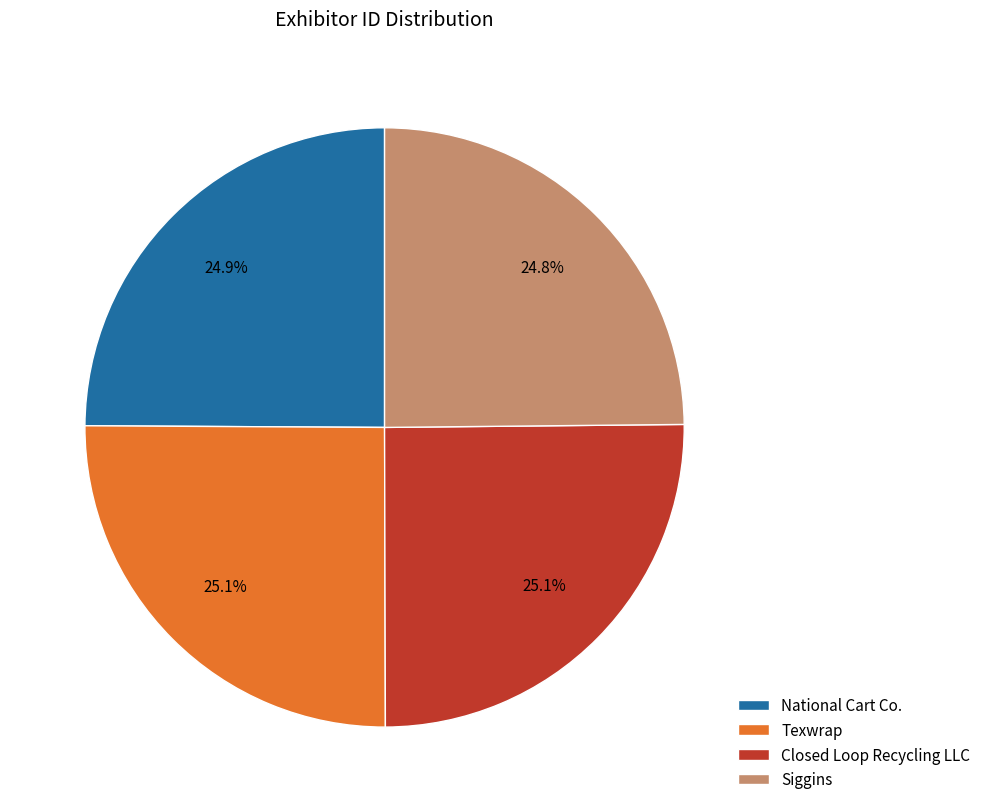

What percentage is the National Cart Co. slice, to the nearest percent?

25%